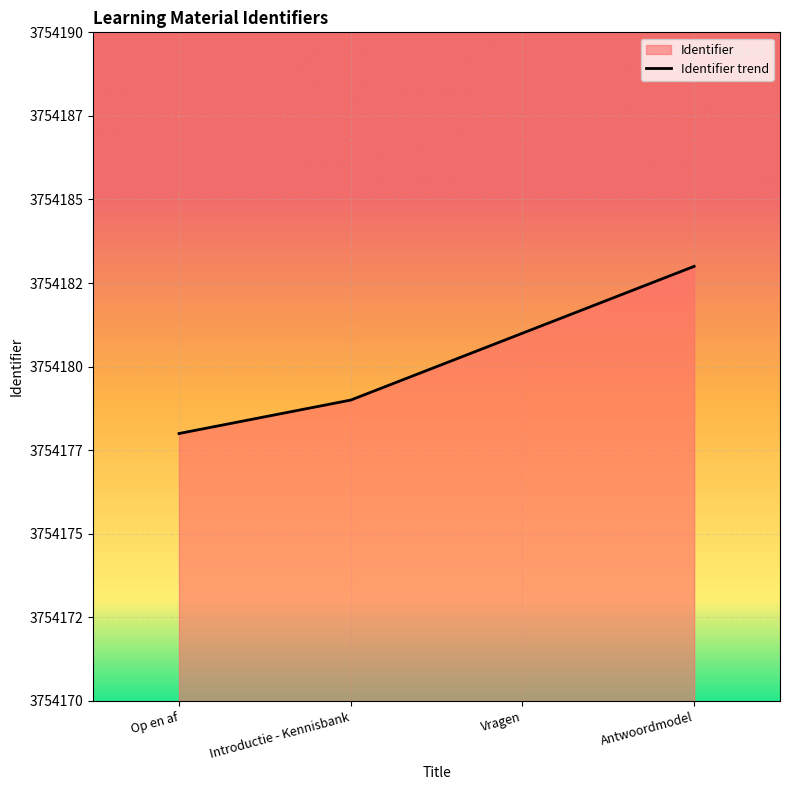

What position from the left is Vragen?

3